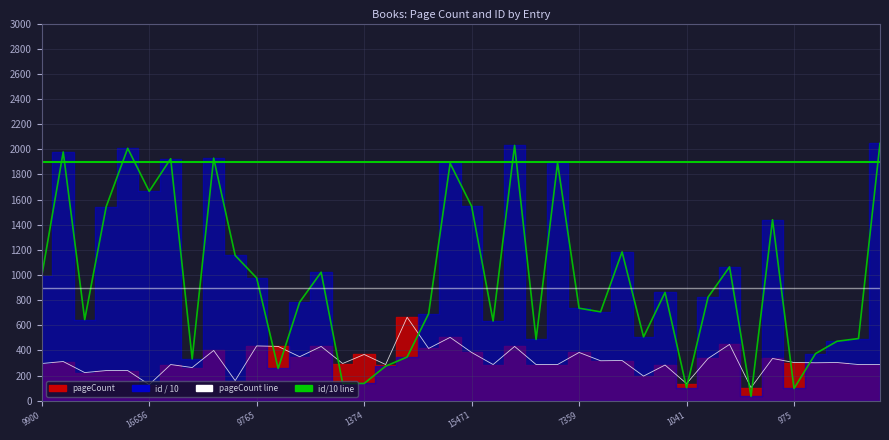

Reading left to right, extract all data points from this chart.

pageCount: 296.0	312.0	224.0	240.0	240.0	128.0	288.0	264.0	400.0	160.0	436.0	432.0	350.0	432.0	296.0	368.0	288.0	664.0	416.0	504.0	384.0	288.0	432.0	288.0	288.0	384.0	318.0	320.0	196.0	284.0	136.0	336.0	448.0	104.0	336.0	304.0	302.0	304.0	288.0	288.0
id_scaled: 990.0	1978.6	645.4	1543.9	2007.8	1665.6	1925.1	332.3	1929.1	1155.6	976.5	256.8	784.1	1022.1	137.3	137.4	274.7	347.5	692.2	1888.4	1547.1	633.9	2030.6	487.6	1891.4	735.9	707.0	1184.0	507.6	861.4	104.1	823.6	1064.9	35.0	1439.7	97.5	374.7	472.9	494.6	2046.7